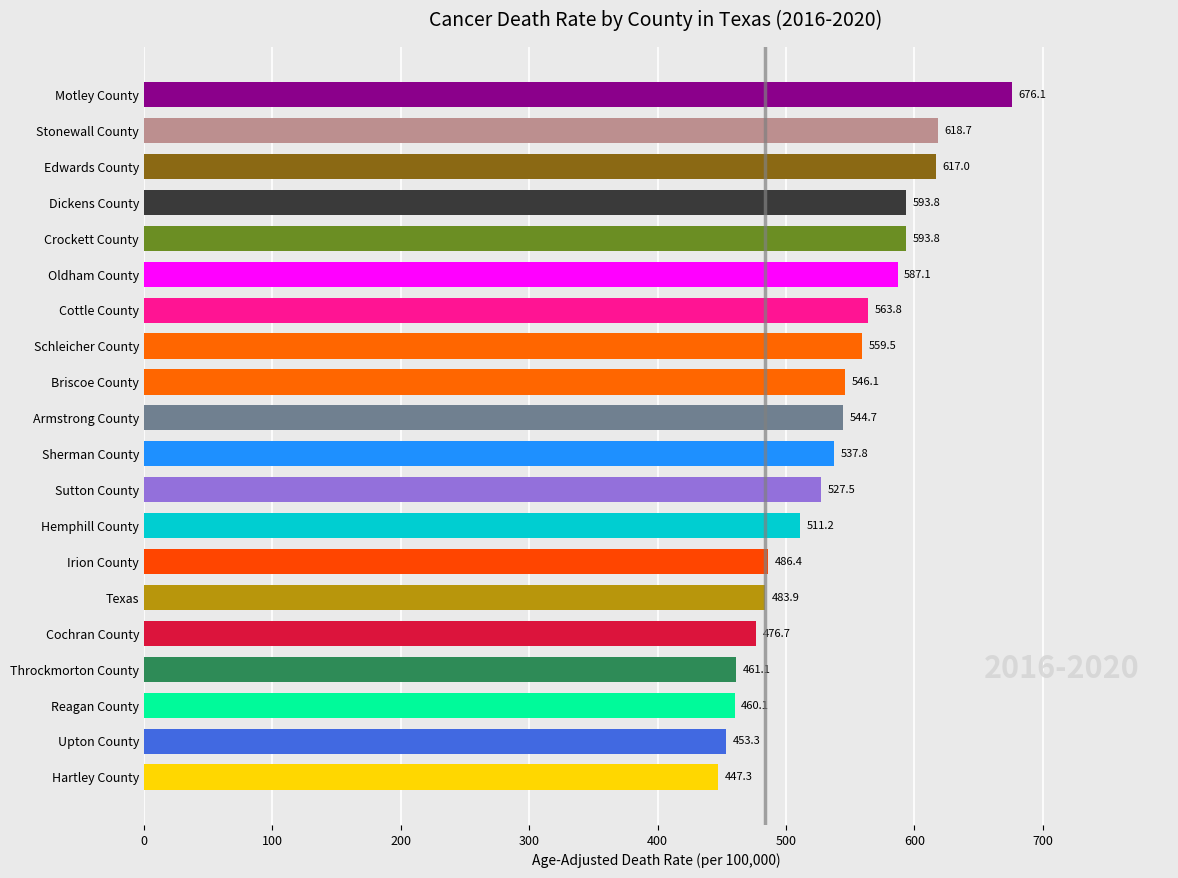

What is the change in value from Briscoe County to Hartley County?

-98.8